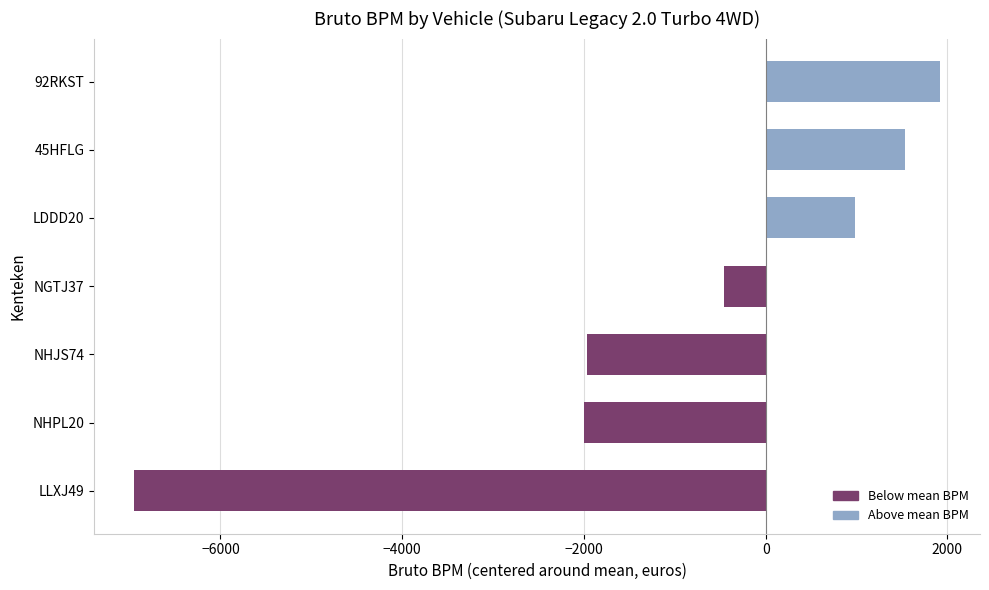

What is the difference between the values at 45HFLG and LDDD20?

543.0